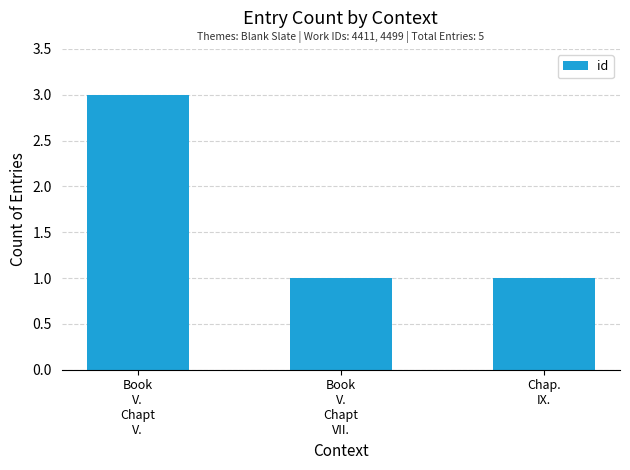

How many bars are there in total?

3